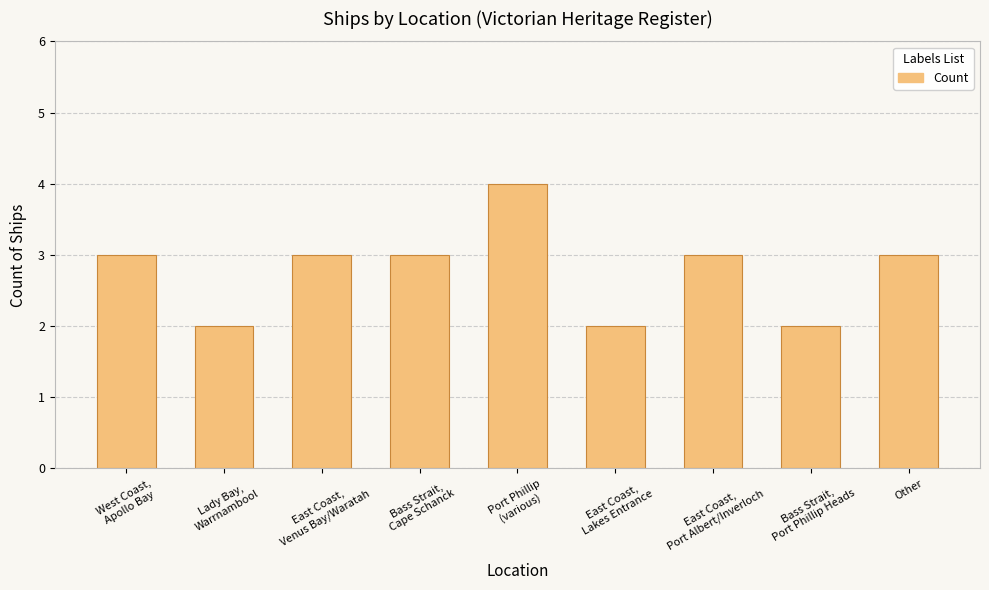

How many distinct data groups are displayed?

1